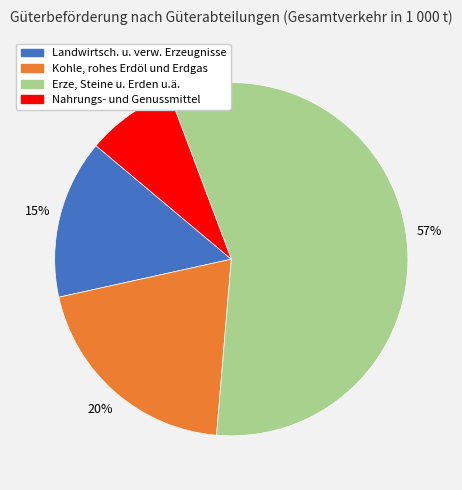

Which category accounts for the majority?

Erze, Steine u. Erden u.ä.